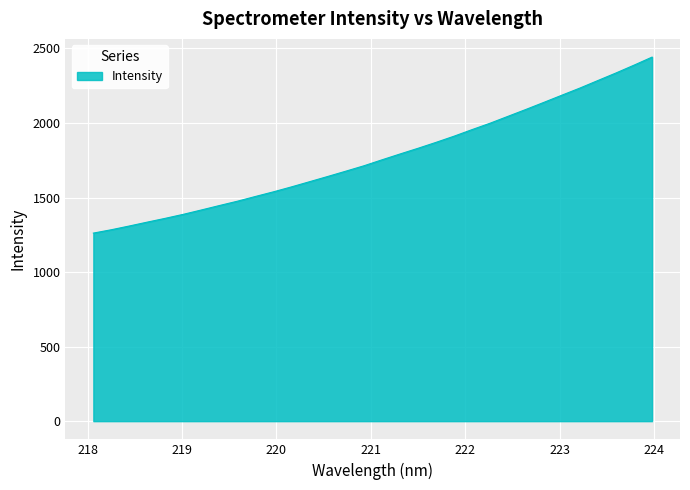

What is the greatest value displayed?

2441.9